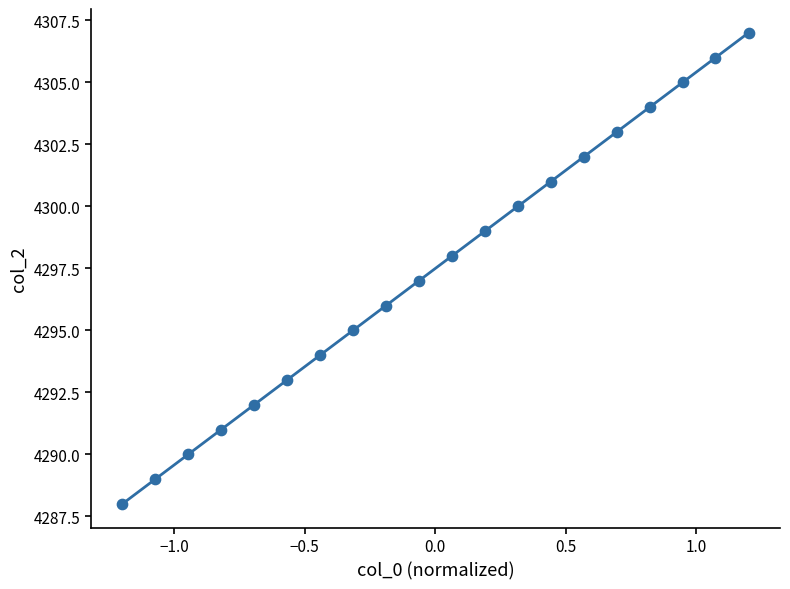

What is the range of Y values (max minus min)?

19